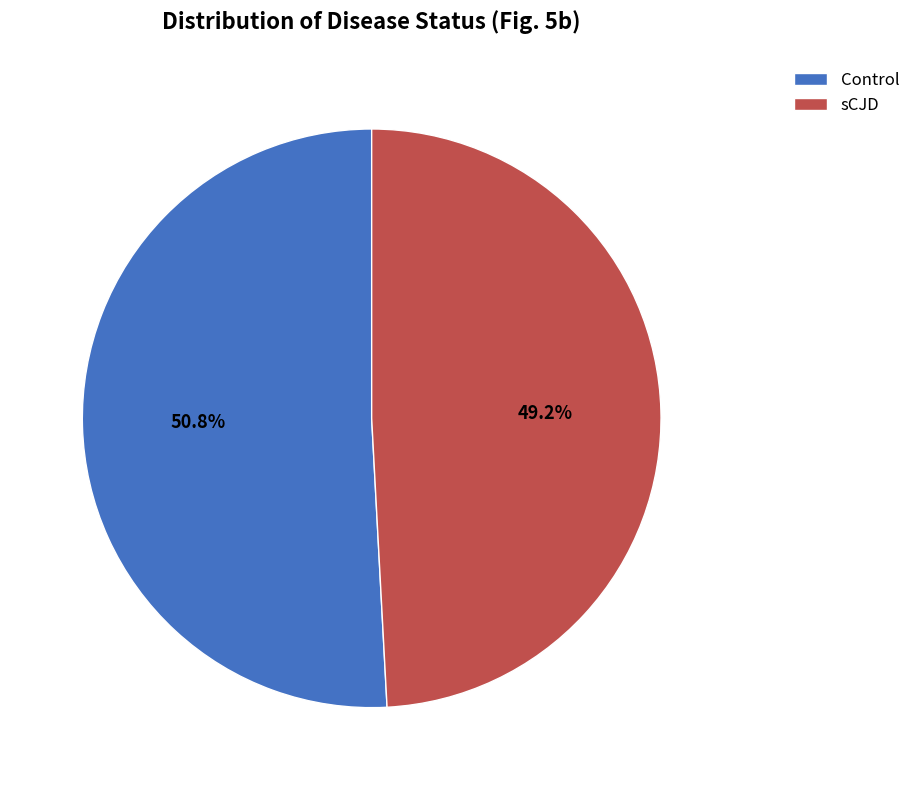

Is the sum of sCJD and Control greater than half?

Yes